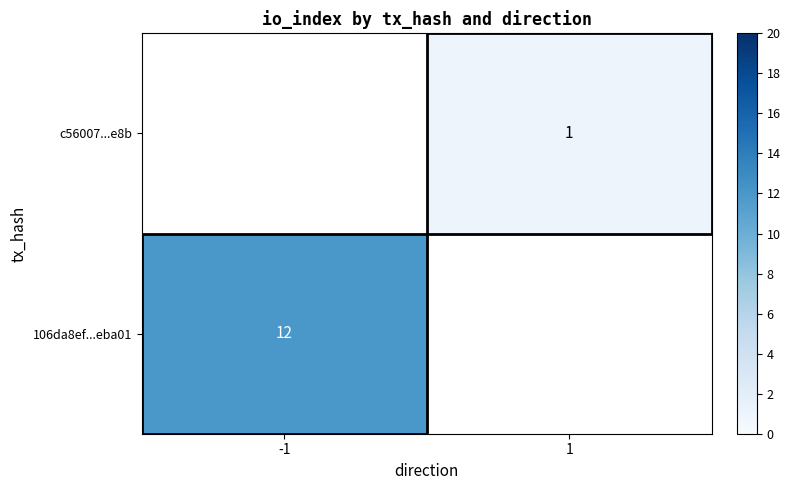

The value of c56007...e8b at 1 is 1. True or false?

True